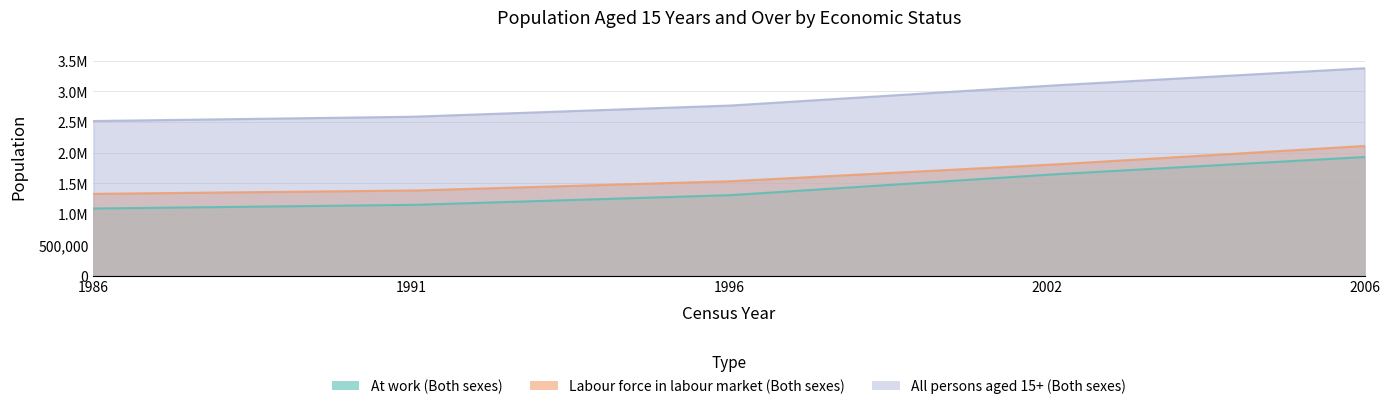

Which category has the highest value in the At work (Both sexes) series?

2006